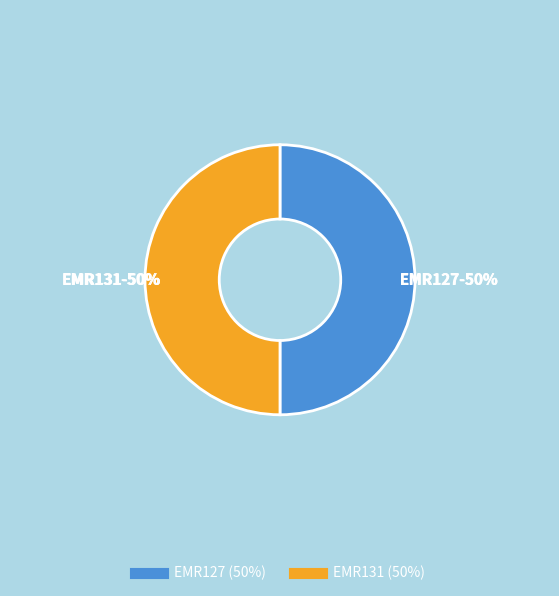

To the nearest percent, what percentage of the pie is EMR131?

50%